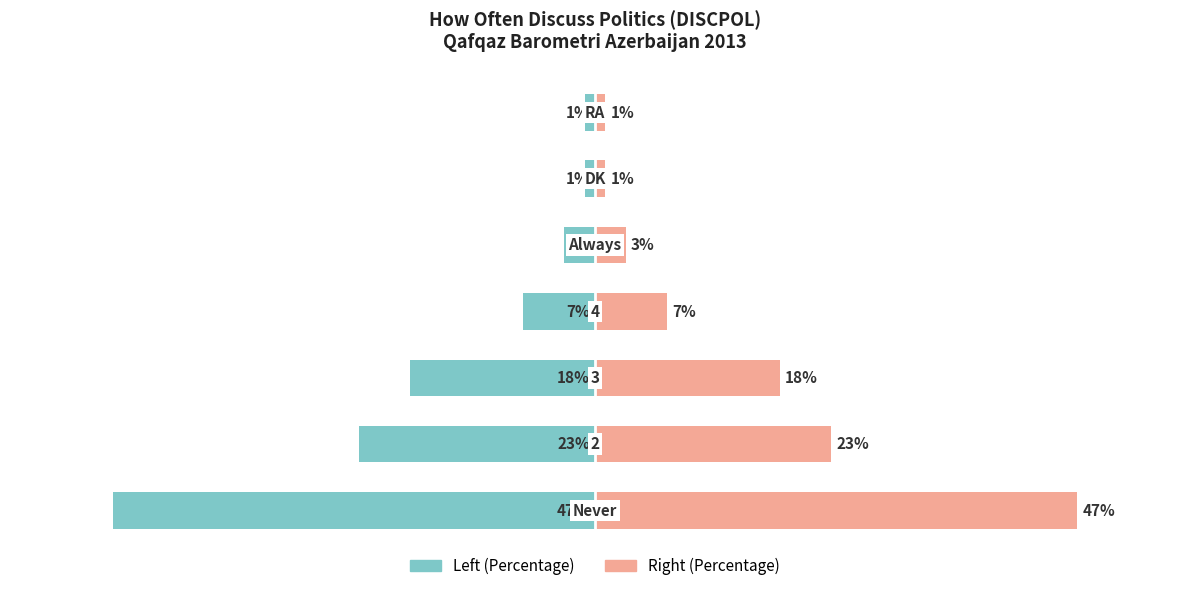

How many values in the Percentage (left) series are below -7?

3